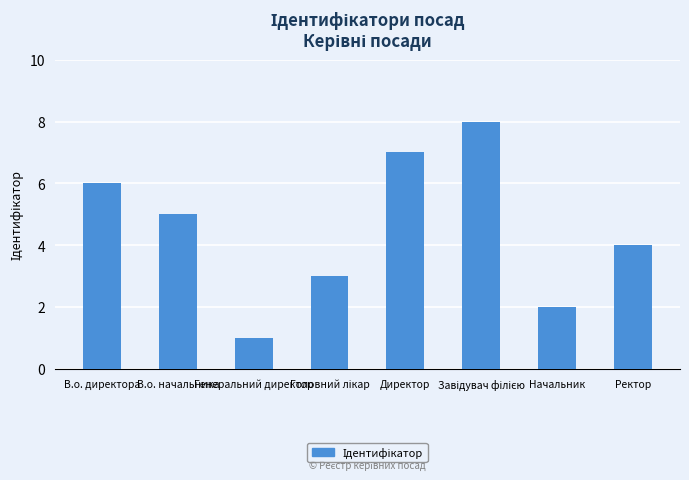

Reading left to right, extract all data points from this chart.

6	5	1	3	7	8	2	4